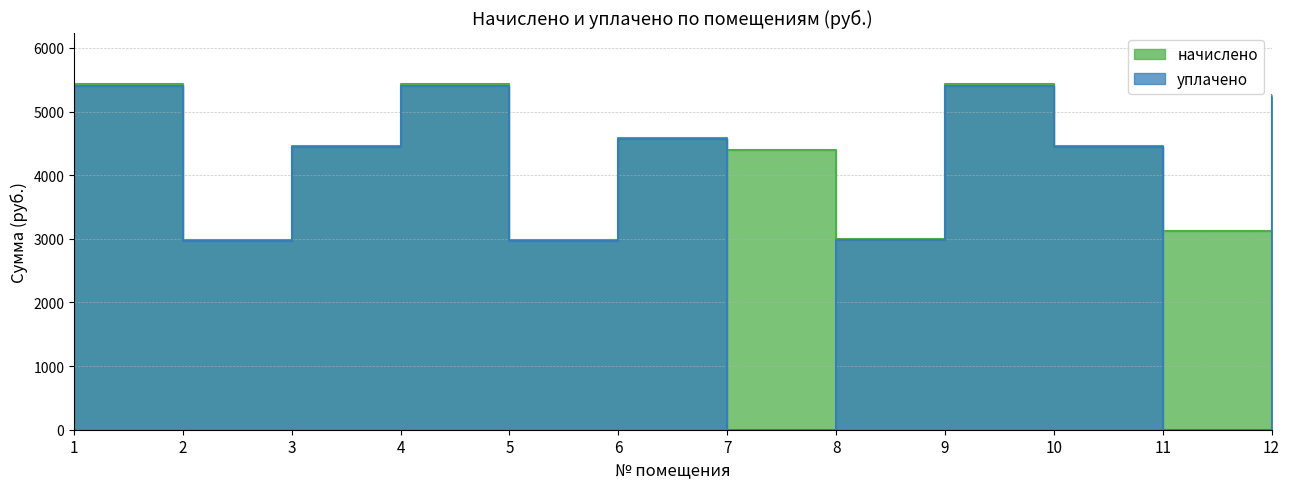

Which category has the lowest value in the уплачено series?

7